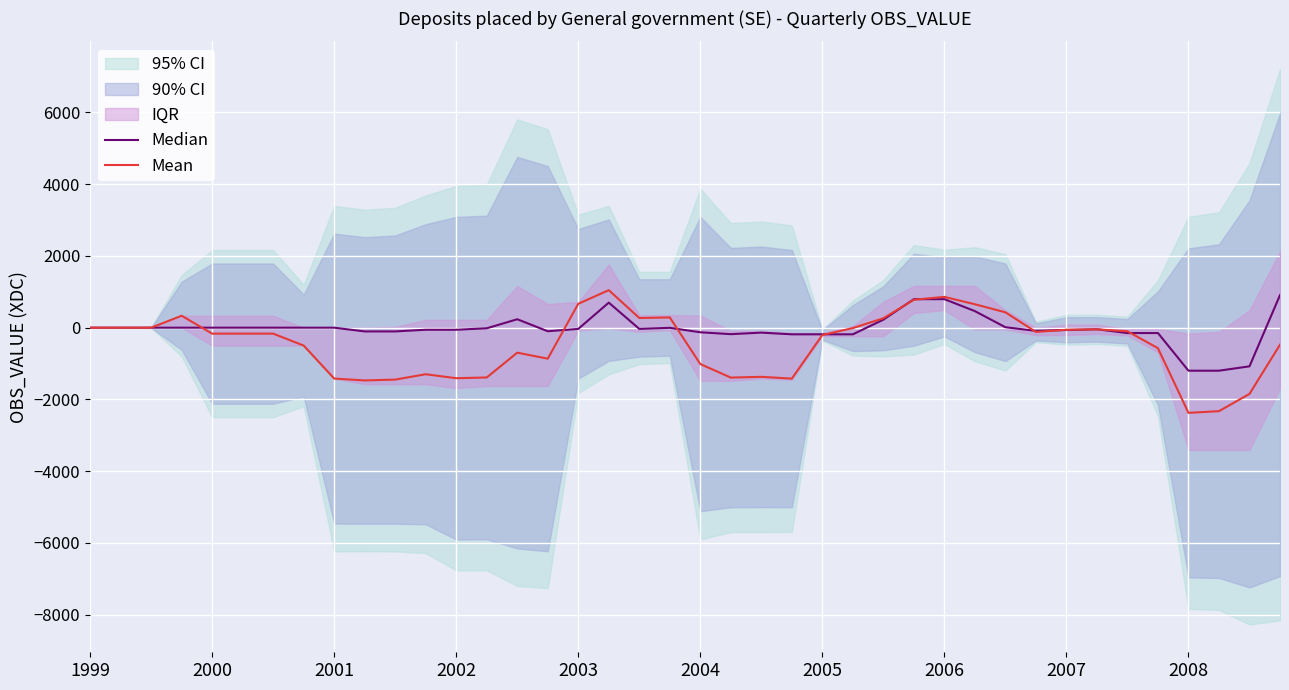

How many values in Mean are below zero?

27